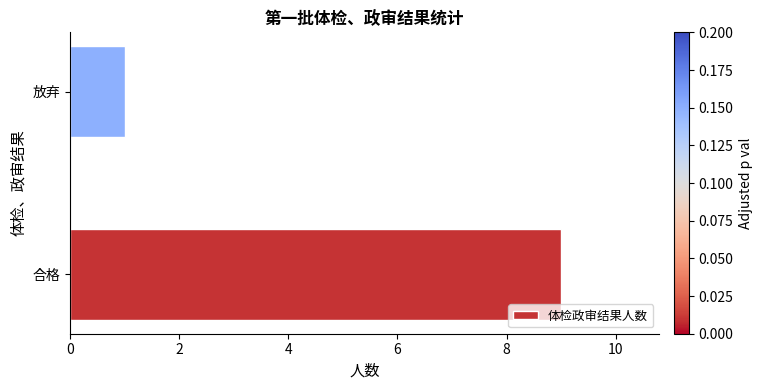

Rank the categories by value from highest to lowest.

合格, 放弃